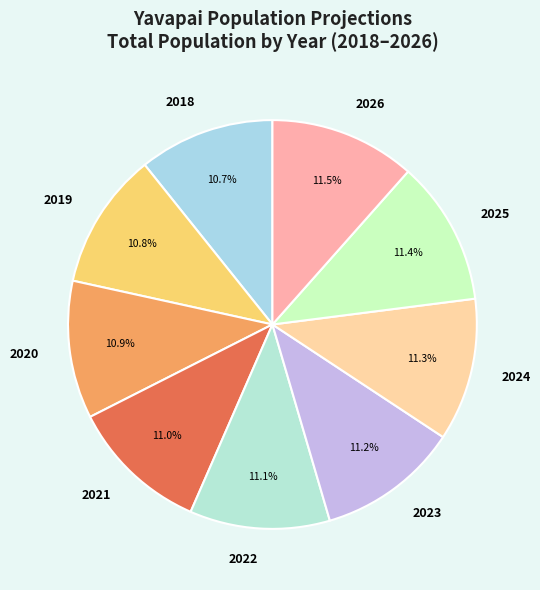

Is the sum of 2021 and 2022 greater than half?

No